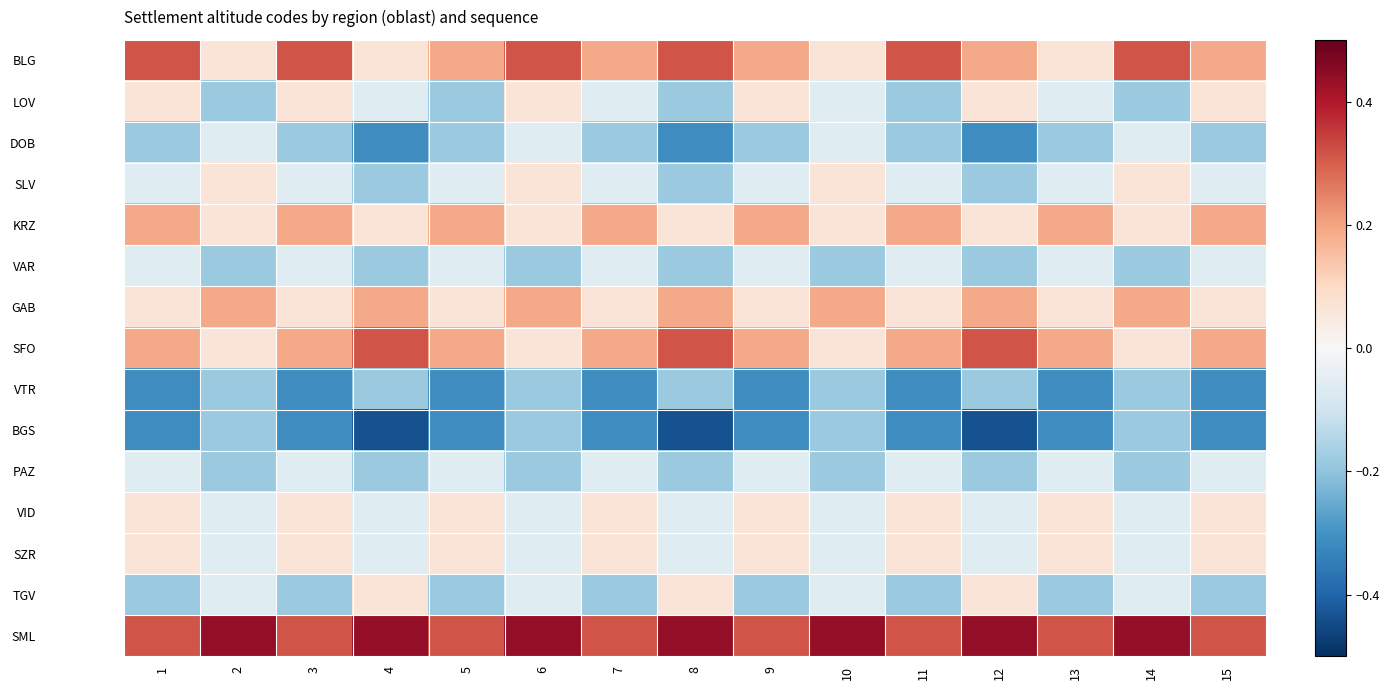

Reading right to left, extract all data points from this chart.

BLG: 15=0.2	14=0.3	13=0.1	12=0.2	11=0.3	10=0.1	9=0.2	8=0.3	7=0.2	6=0.3	5=0.2	4=0.1	3=0.3	2=0.1	1=0.3
LOV: 15=0.1	14=-0.2	13=-0.1	12=0.1	11=-0.2	10=-0.1	9=0.1	8=-0.2	7=-0.1	6=0.1	5=-0.2	4=-0.1	3=0.1	2=-0.2	1=0.1
DOB: 15=-0.2	14=-0.1	13=-0.2	12=-0.3	11=-0.2	10=-0.1	9=-0.2	8=-0.3	7=-0.2	6=-0.1	5=-0.2	4=-0.3	3=-0.2	2=-0.1	1=-0.2
SLV: 15=-0.1	14=0.1	13=-0.1	12=-0.2	11=-0.1	10=0.1	9=-0.1	8=-0.2	7=-0.1	6=0.1	5=-0.1	4=-0.2	3=-0.1	2=0.1	1=-0.1
KRZ: 15=0.2	14=0.1	13=0.2	12=0.1	11=0.2	10=0.1	9=0.2	8=0.1	7=0.2	6=0.1	5=0.2	4=0.1	3=0.2	2=0.1	1=0.2
VAR: 15=-0.1	14=-0.2	13=-0.1	12=-0.2	11=-0.1	10=-0.2	9=-0.1	8=-0.2	7=-0.1	6=-0.2	5=-0.1	4=-0.2	3=-0.1	2=-0.2	1=-0.1
GAB: 15=0.1	14=0.2	13=0.1	12=0.2	11=0.1	10=0.2	9=0.1	8=0.2	7=0.1	6=0.2	5=0.1	4=0.2	3=0.1	2=0.2	1=0.1
SFO: 15=0.2	14=0.1	13=0.2	12=0.3	11=0.2	10=0.1	9=0.2	8=0.3	7=0.2	6=0.1	5=0.2	4=0.3	3=0.2	2=0.1	1=0.2
VTR: 15=-0.3	14=-0.2	13=-0.3	12=-0.2	11=-0.3	10=-0.2	9=-0.3	8=-0.2	7=-0.3	6=-0.2	5=-0.3	4=-0.2	3=-0.3	2=-0.2	1=-0.3
BGS: 15=-0.3	14=-0.2	13=-0.3	12=-0.4	11=-0.3	10=-0.2	9=-0.3	8=-0.4	7=-0.3	6=-0.2	5=-0.3	4=-0.4	3=-0.3	2=-0.2	1=-0.3
PAZ: 15=-0.1	14=-0.2	13=-0.1	12=-0.2	11=-0.1	10=-0.2	9=-0.1	8=-0.2	7=-0.1	6=-0.2	5=-0.1	4=-0.2	3=-0.1	2=-0.2	1=-0.1
VID: 15=0.1	14=-0.1	13=0.1	12=-0.1	11=0.1	10=-0.1	9=0.1	8=-0.1	7=0.1	6=-0.1	5=0.1	4=-0.1	3=0.1	2=-0.1	1=0.1
SZR: 15=0.1	14=-0.1	13=0.1	12=-0.1	11=0.1	10=-0.1	9=0.1	8=-0.1	7=0.1	6=-0.1	5=0.1	4=-0.1	3=0.1	2=-0.1	1=0.1
TGV: 15=-0.2	14=-0.1	13=-0.2	12=0.1	11=-0.2	10=-0.1	9=-0.2	8=0.1	7=-0.2	6=-0.1	5=-0.2	4=0.1	3=-0.2	2=-0.1	1=-0.2
SML: 15=0.3	14=0.4	13=0.3	12=0.4	11=0.3	10=0.4	9=0.3	8=0.4	7=0.3	6=0.4	5=0.3	4=0.4	3=0.3	2=0.4	1=0.3